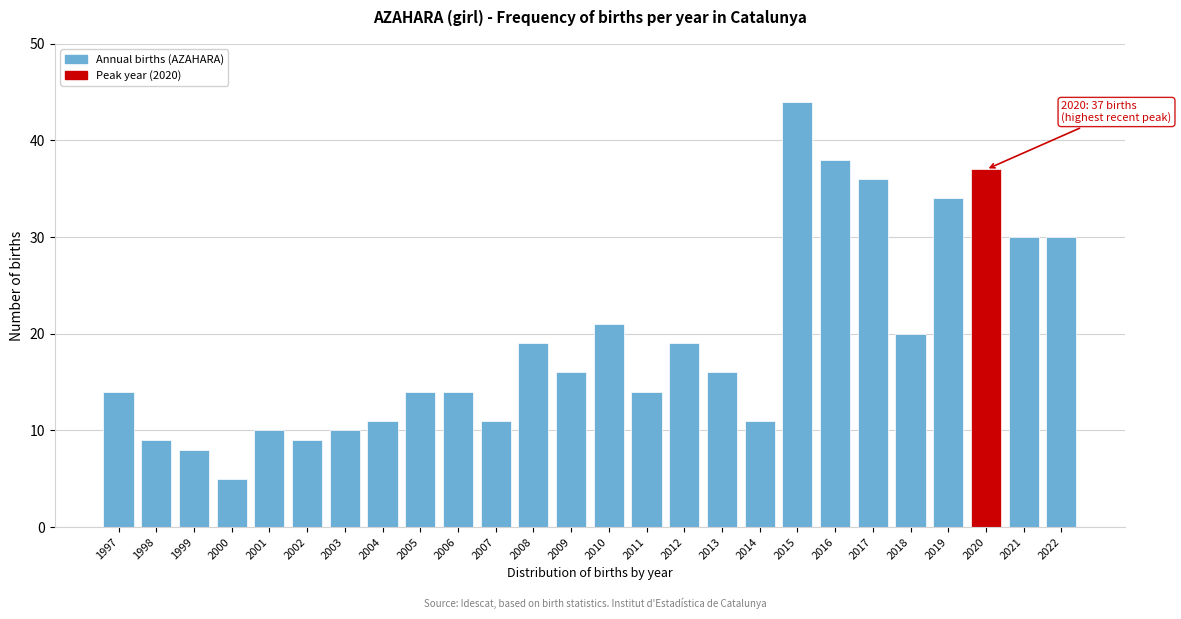

Reading right to left, what are all the values shown in this chart?

2022=30	2021=30	2020=37	2019=34	2018=20	2017=36	2016=38	2015=44	2014=11	2013=16	2012=19	2011=14	2010=21	2009=16	2008=19	2007=11	2006=14	2005=14	2004=11	2003=10	2002=9	2001=10	2000=5	1999=8	1998=9	1997=14